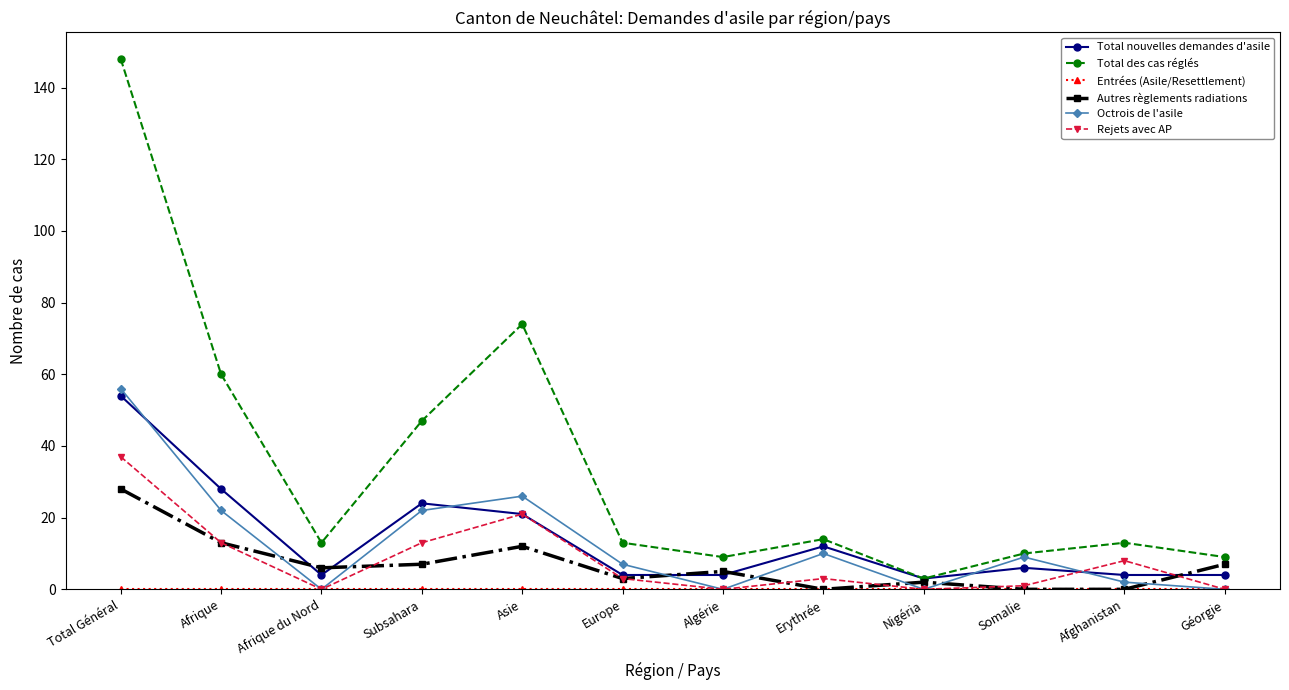

The value of Rejets avec AP at Afrique is 13. True or false?

True